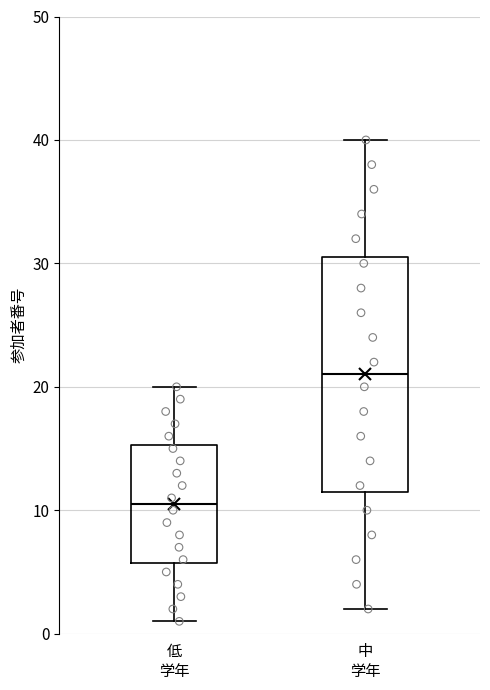

Reading left to right, transcribe this box plot: for each box, give where its median line is, the range the box spans, and where its two whiskers end, as read against the y-axis. The values are not printed on the chart, so give them approximately, as read against the axis.

低 学年: median 11, box 6 to 15, whiskers 1 to 20
中 学年: median 21, box 12 to 31, whiskers 2 to 40